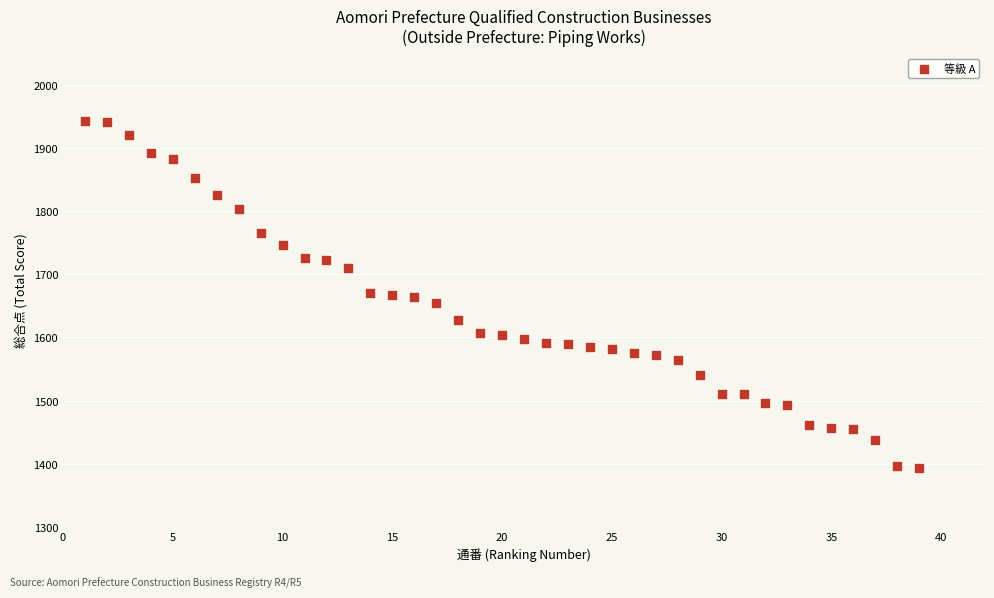

What is the range of X values (max minus min)?

38